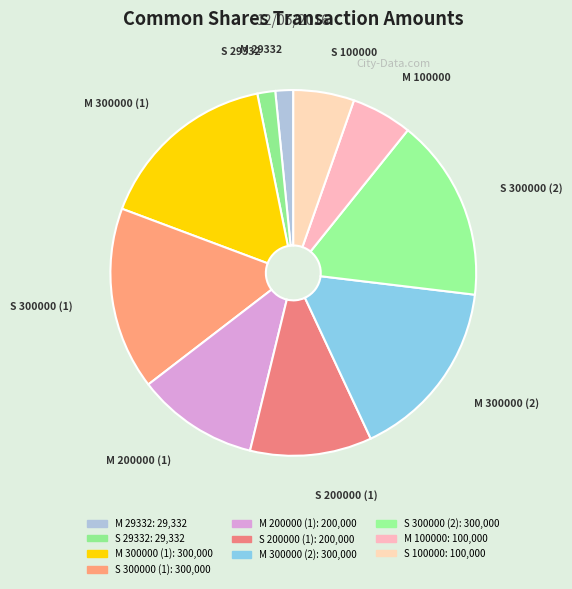

Is it true that S 200000 (1) is 11% of the pie?

True